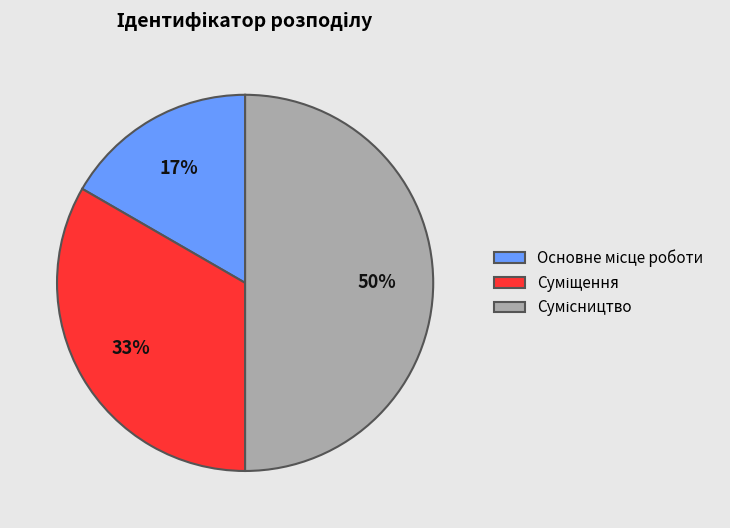

To the nearest percent, what is the average slice percentage?

33%